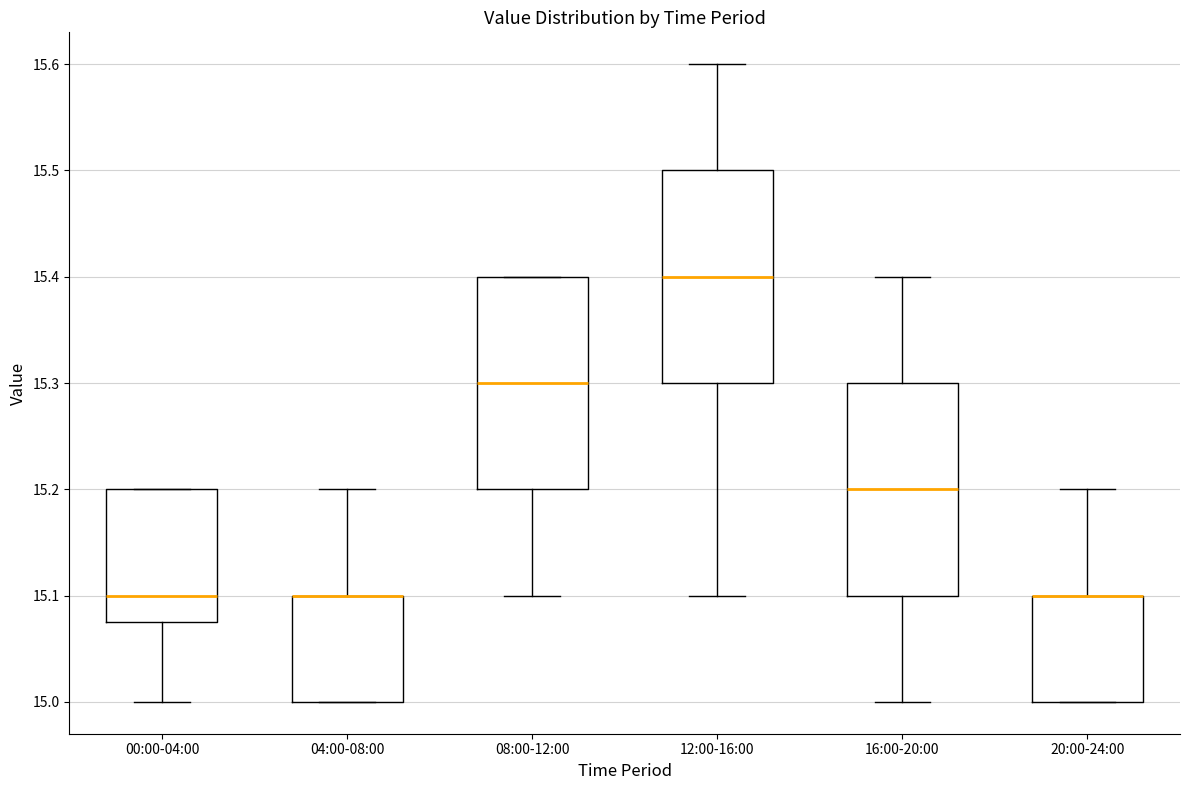

Reading left to right, transcribe this box plot: for each box, give where its median line is, the range the box spans, and where its two whiskers end, as read against the y-axis. The values are not printed on the chart, so give them approximately, as read against the axis.

00:00-04:00: median 15.10, box 15.08 to 15.20, whiskers 15.00 to 15.20
04:00-08:00: median 15.10 (drawn on the box's upper edge), box 15.00 to 15.10, whiskers 15.00 to 15.20
08:00-12:00: median 15.30, box 15.20 to 15.40, whiskers 15.10 to 15.40
12:00-16:00: median 15.40, box 15.30 to 15.50, whiskers 15.10 to 15.60
16:00-20:00: median 15.20, box 15.10 to 15.30, whiskers 15.00 to 15.40
20:00-24:00: median 15.10 (drawn on the box's upper edge), box 15.00 to 15.10, whiskers 15.00 to 15.20